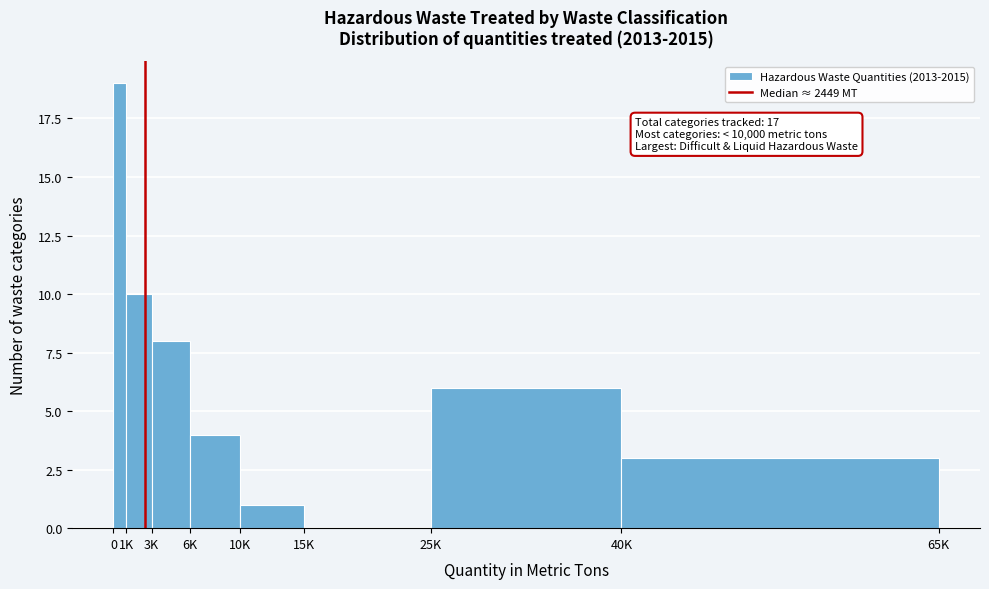

Reading left to right, what are all the values shown in this chart?

0=19	1K=10	3K=8	6K=4	10K=1	15K=0	25K=6	40K=3